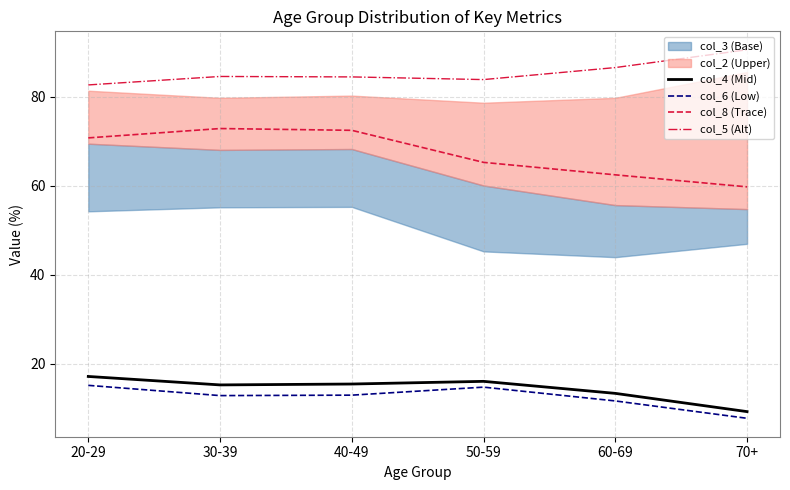

The col_6 (Low) series shows 12.9 at 30-39. True or false?

True